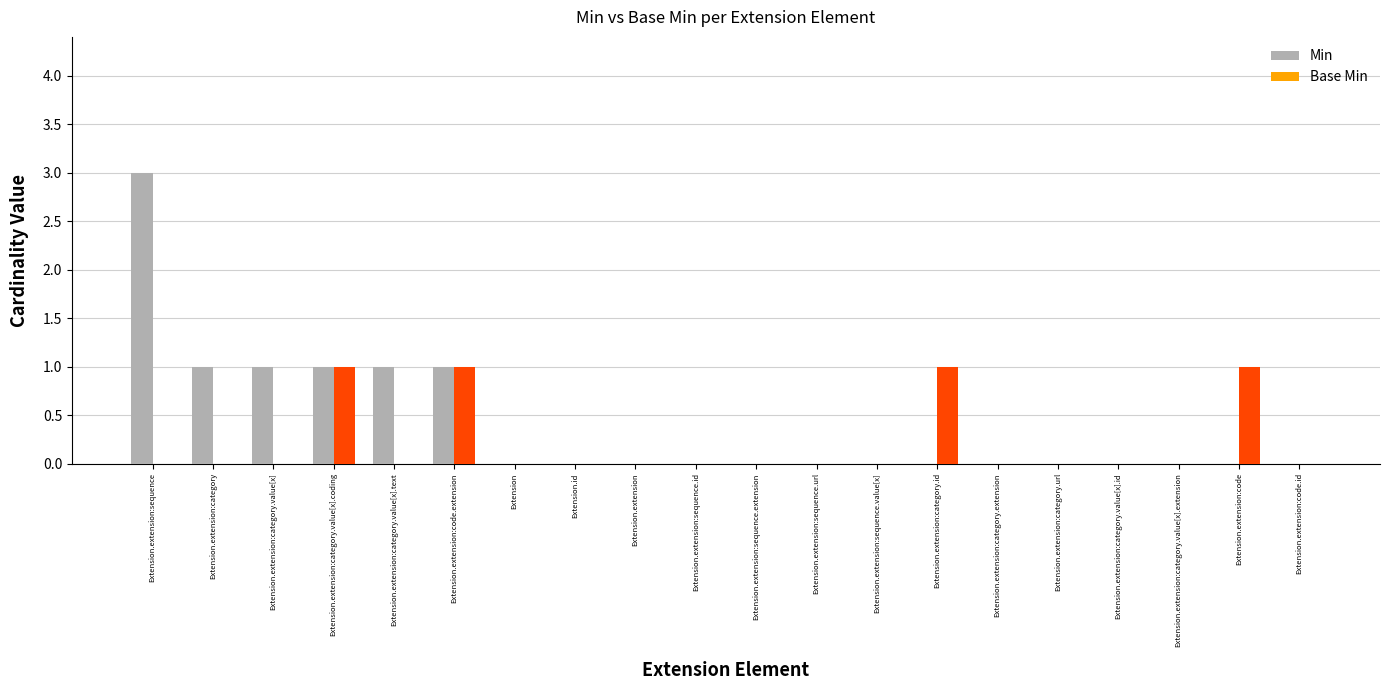

True or false: Min has a value of -2 at Extension.extension:code.id.

False